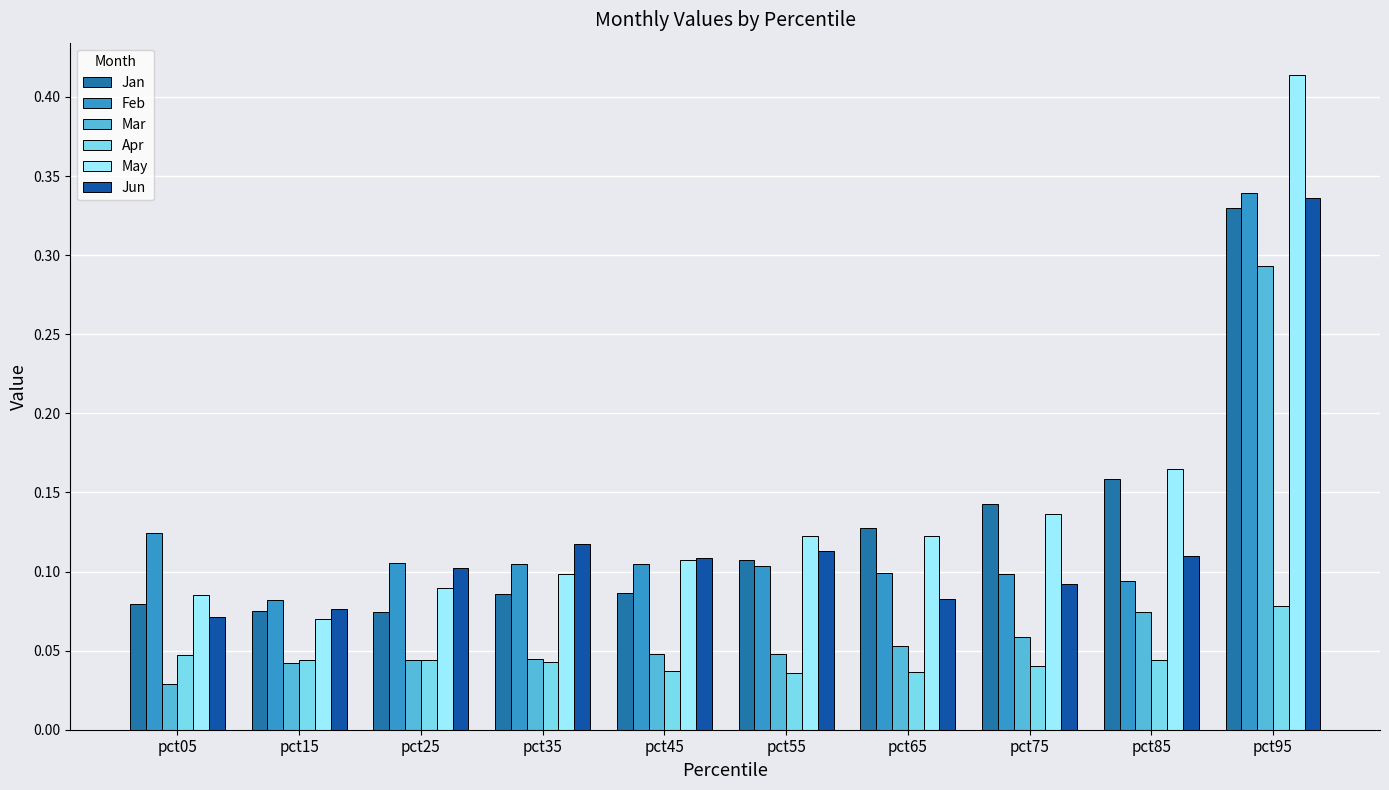

Reading right to left, extract all data points from this chart.

Jan: pct95=0.3	pct85=0.2	pct75=0.1	pct65=0.1	pct55=0.1	pct45=0.1	pct35=0.1	pct25=0.1	pct15=0.1	pct05=0.1
Feb: pct95=0.3	pct85=0.1	pct75=0.1	pct65=0.1	pct55=0.1	pct45=0.1	pct35=0.1	pct25=0.1	pct15=0.1	pct05=0.1
Mar: pct95=0.3	pct85=0.1	pct75=0.1	pct65=0.1	pct55=0.0	pct45=0.0	pct35=0.0	pct25=0.0	pct15=0.0	pct05=0.0
Apr: pct95=0.1	pct85=0.0	pct75=0.0	pct65=0.0	pct55=0.0	pct45=0.0	pct35=0.0	pct25=0.0	pct15=0.0	pct05=0.0
May: pct95=0.4	pct85=0.2	pct75=0.1	pct65=0.1	pct55=0.1	pct45=0.1	pct35=0.1	pct25=0.1	pct15=0.1	pct05=0.1
Jun: pct95=0.3	pct85=0.1	pct75=0.1	pct65=0.1	pct55=0.1	pct45=0.1	pct35=0.1	pct25=0.1	pct15=0.1	pct05=0.1